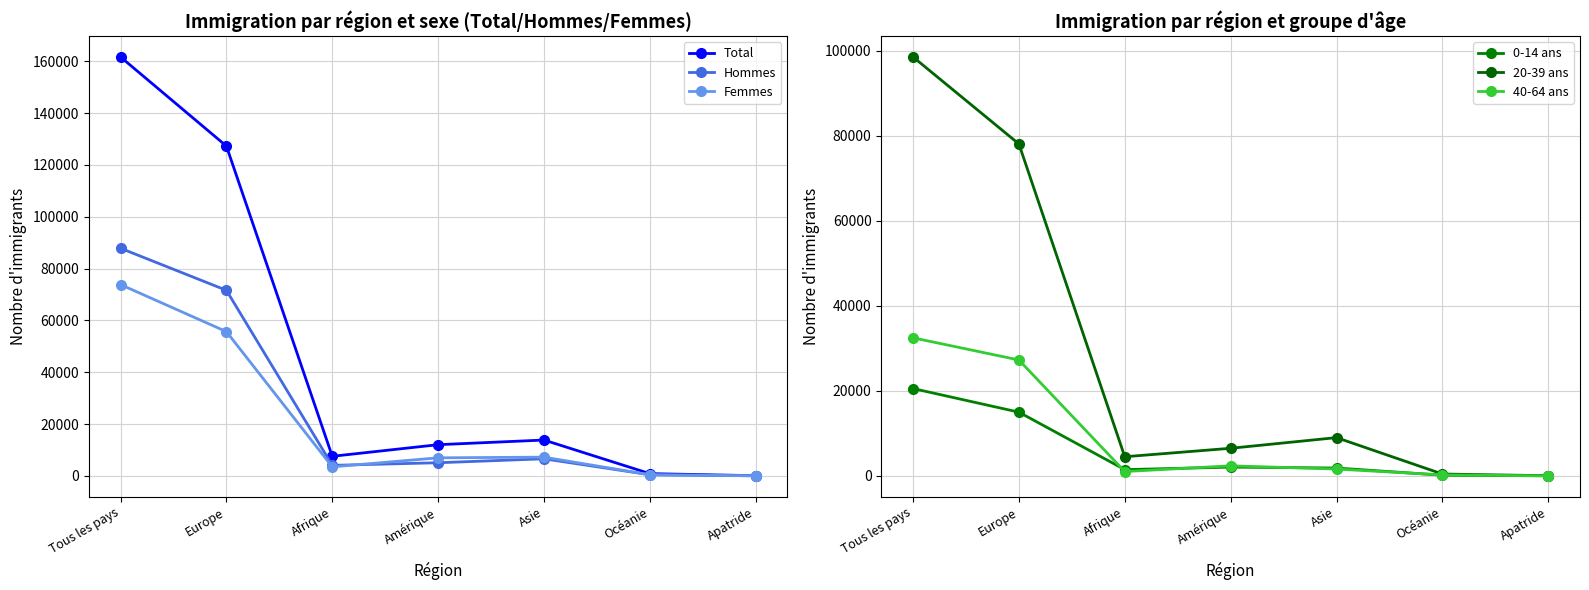

True or false: Hommes and 40-64 ans cross at least once.

False